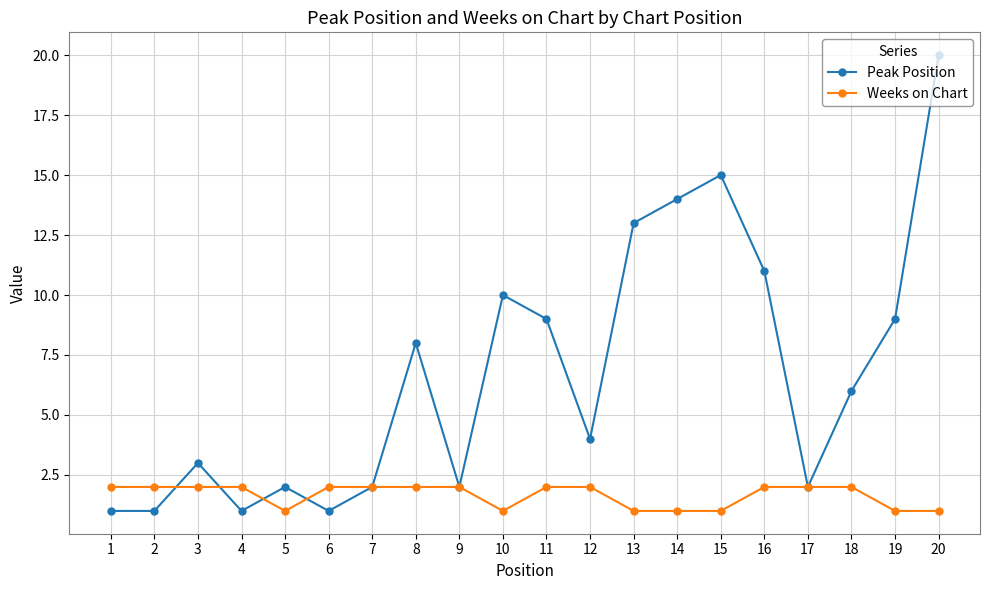

At which category does Peak Position reach its first local peak?

3